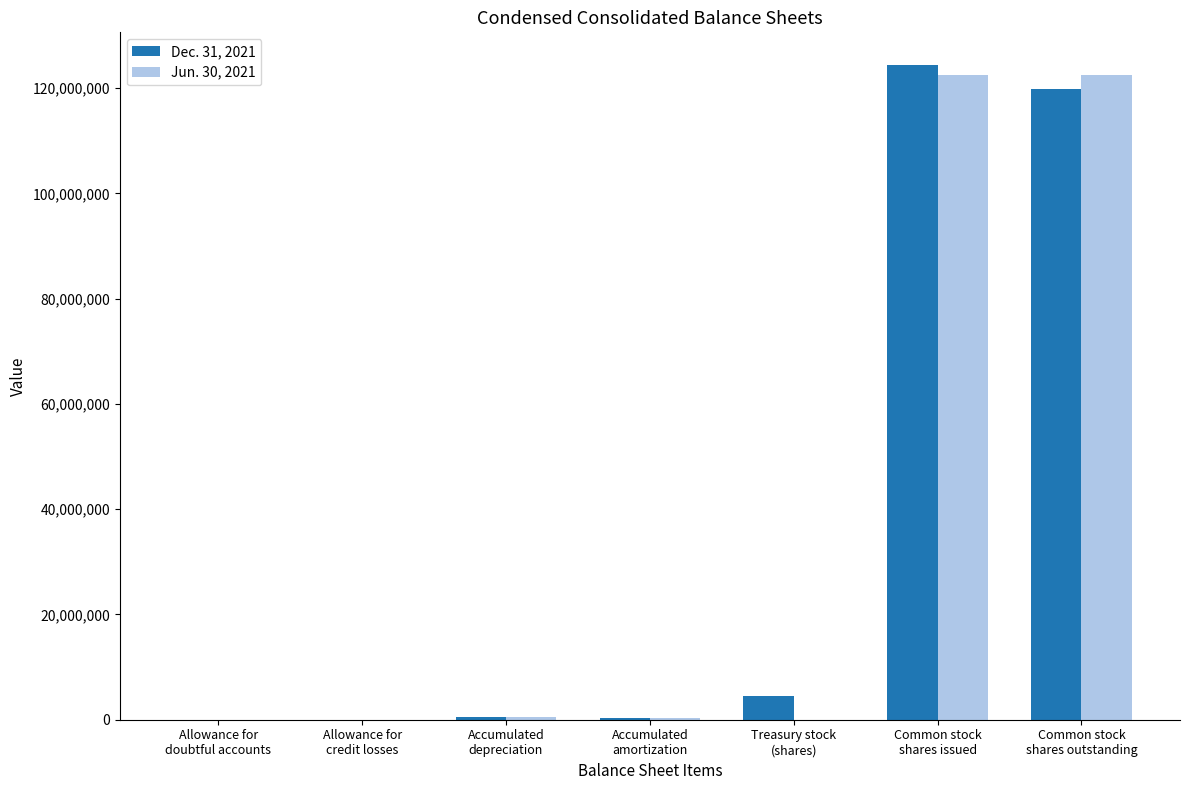

What is the maximum value for Dec. 31, 2021?

124403702